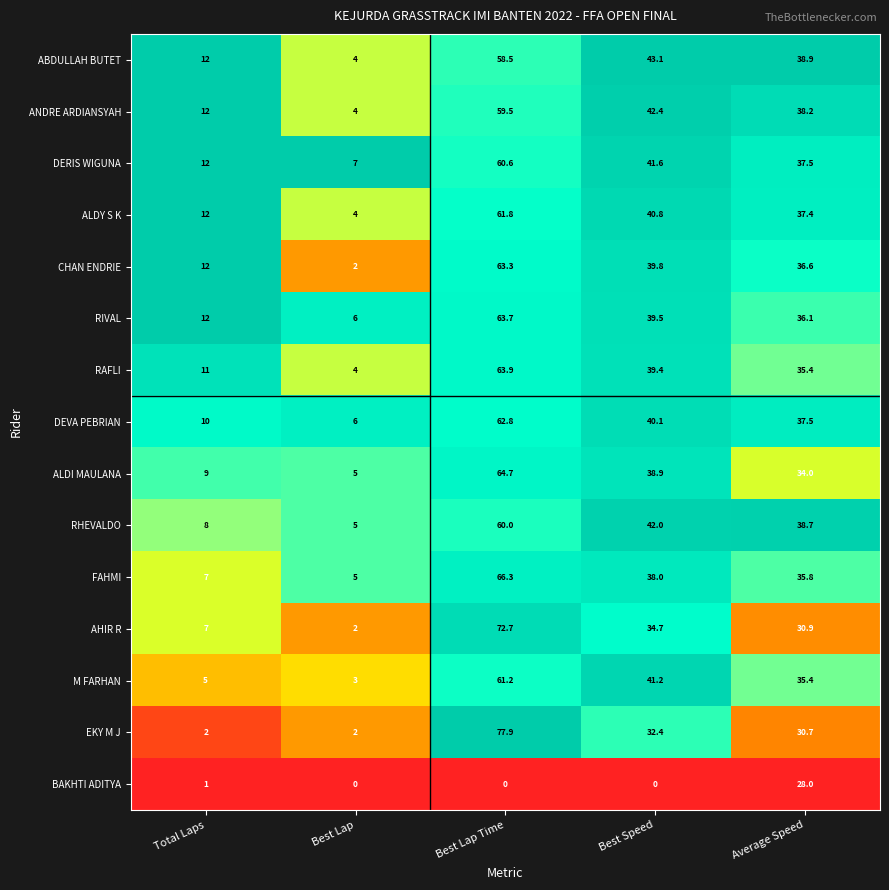

Where does the ALDI MAULANA series first go above 34?

Best Lap Time